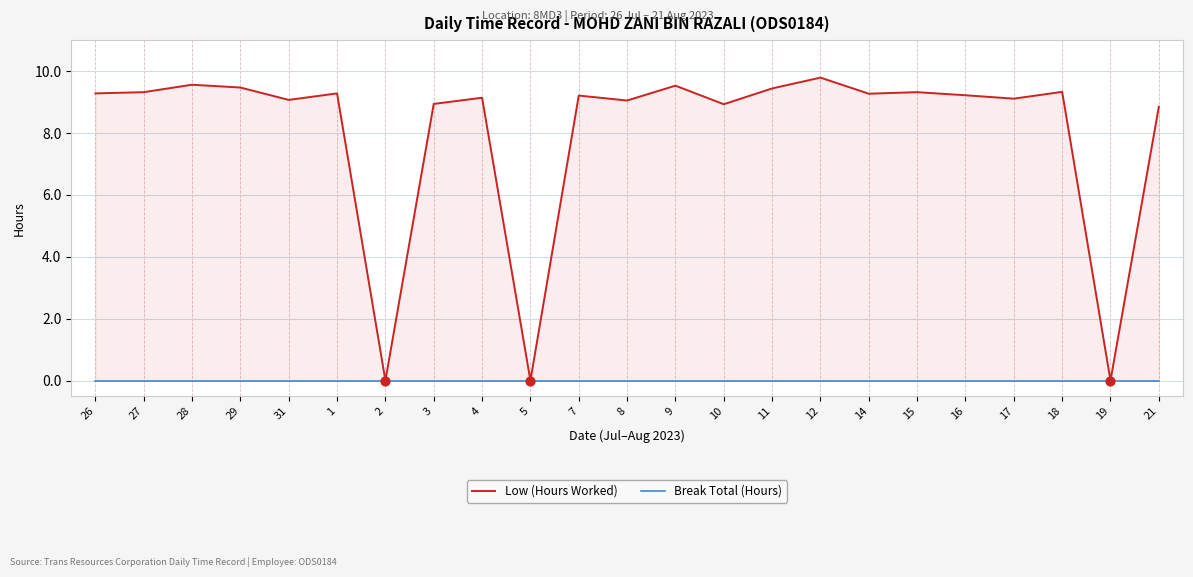

Which series reaches the maximum Y coordinate?

Low (Hours Worked)